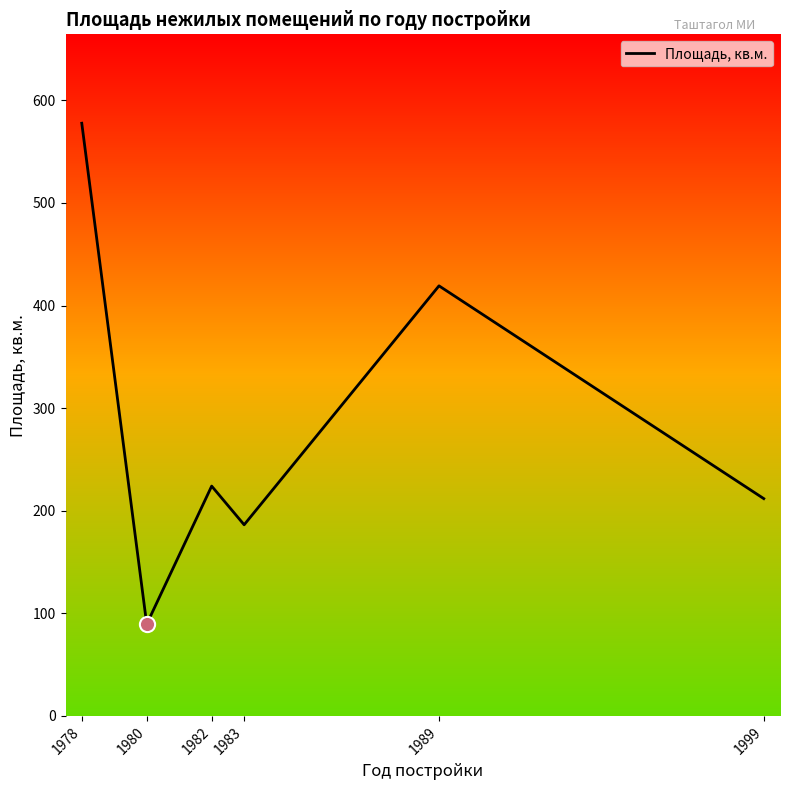

What is the change in value from 1983 to 1989?

+232.9